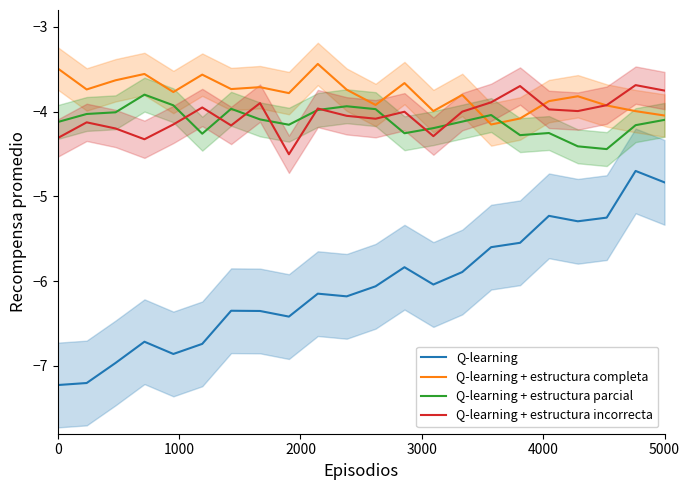

True or false: Q-learning + estructura parcial and Q-learning + estructura completa cross at least once.

True